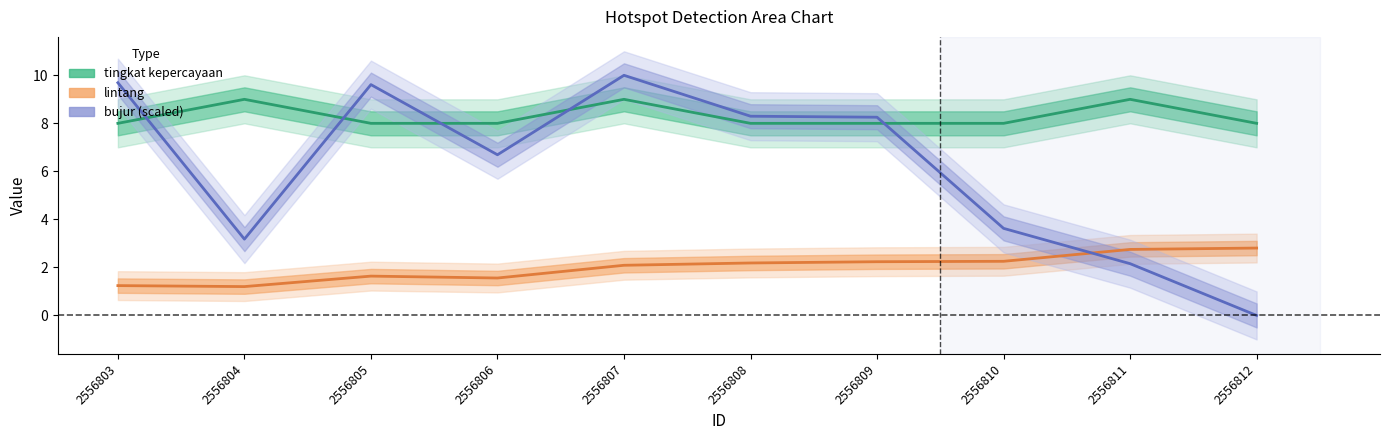

At 2556805, list the series in order from largest to smallest.

bujur, tingkat kepercayaan, lintang